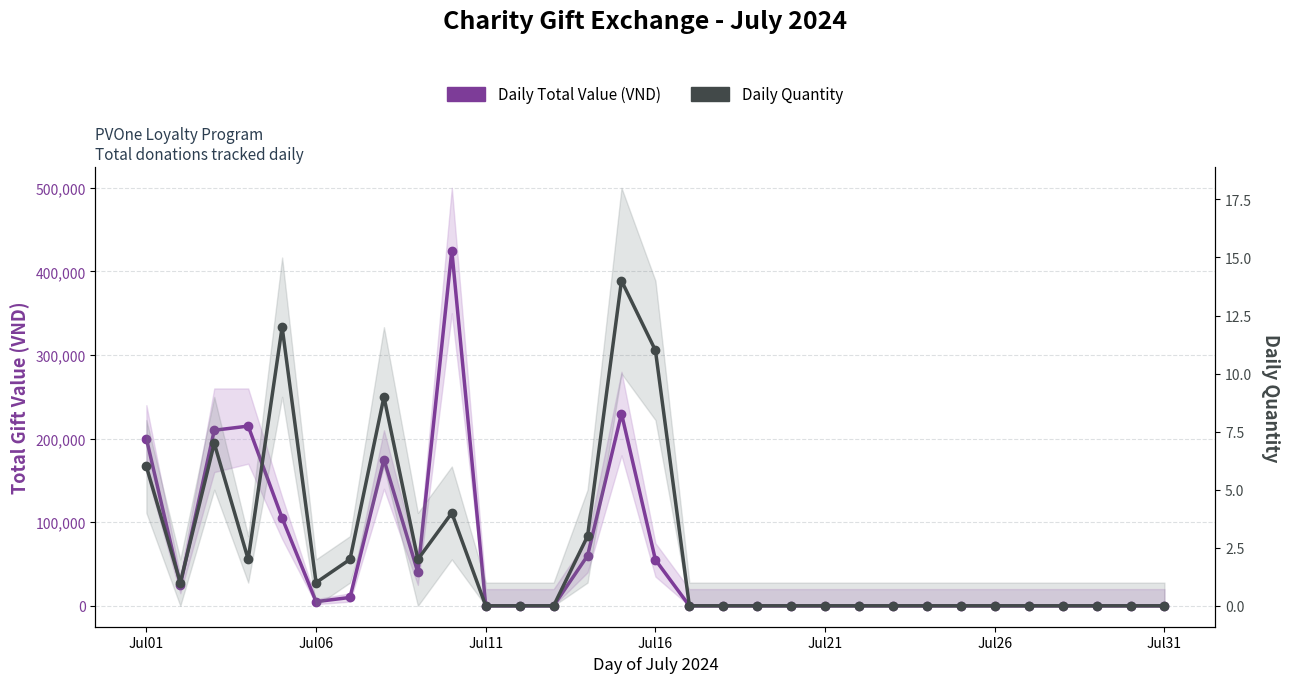

What is the difference between the maximum and second lowest values in the Daily Quantity series?

14